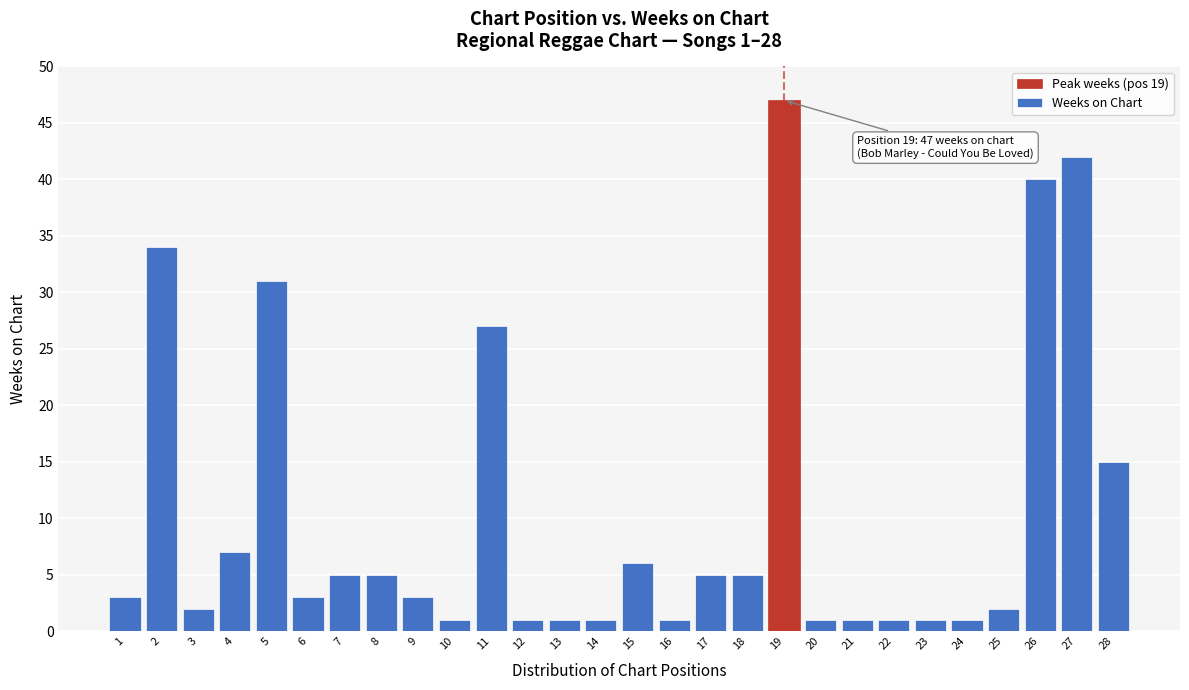

Reading left to right, list all the values displayed in this chart.

1=3	2=34	3=2	4=7	5=31	6=3	7=5	8=5	9=3	10=1	11=27	12=1	13=1	14=1	15=6	16=1	17=5	18=5	19=47	20=1	21=1	22=1	23=1	24=1	25=2	26=40	27=42	28=15